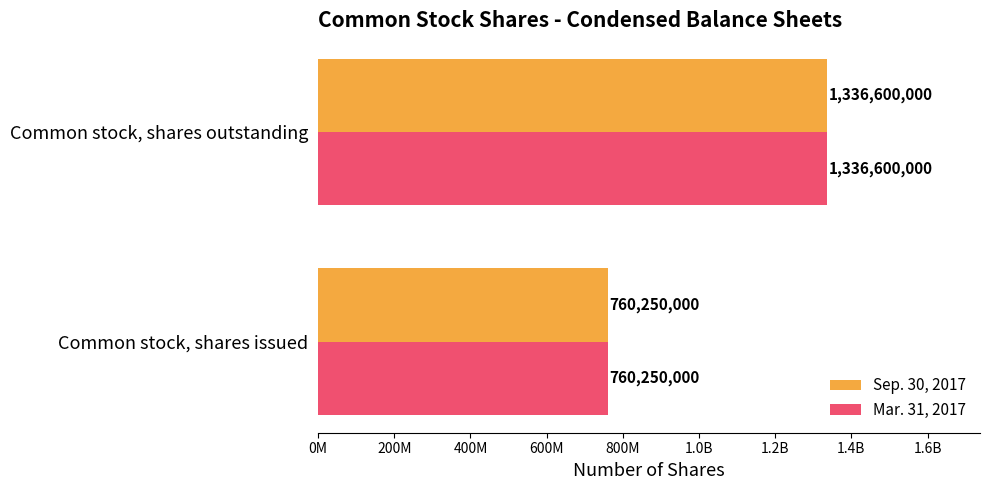

What are all the series names shown in the legend?

Sep. 30, 2017, Mar. 31, 2017